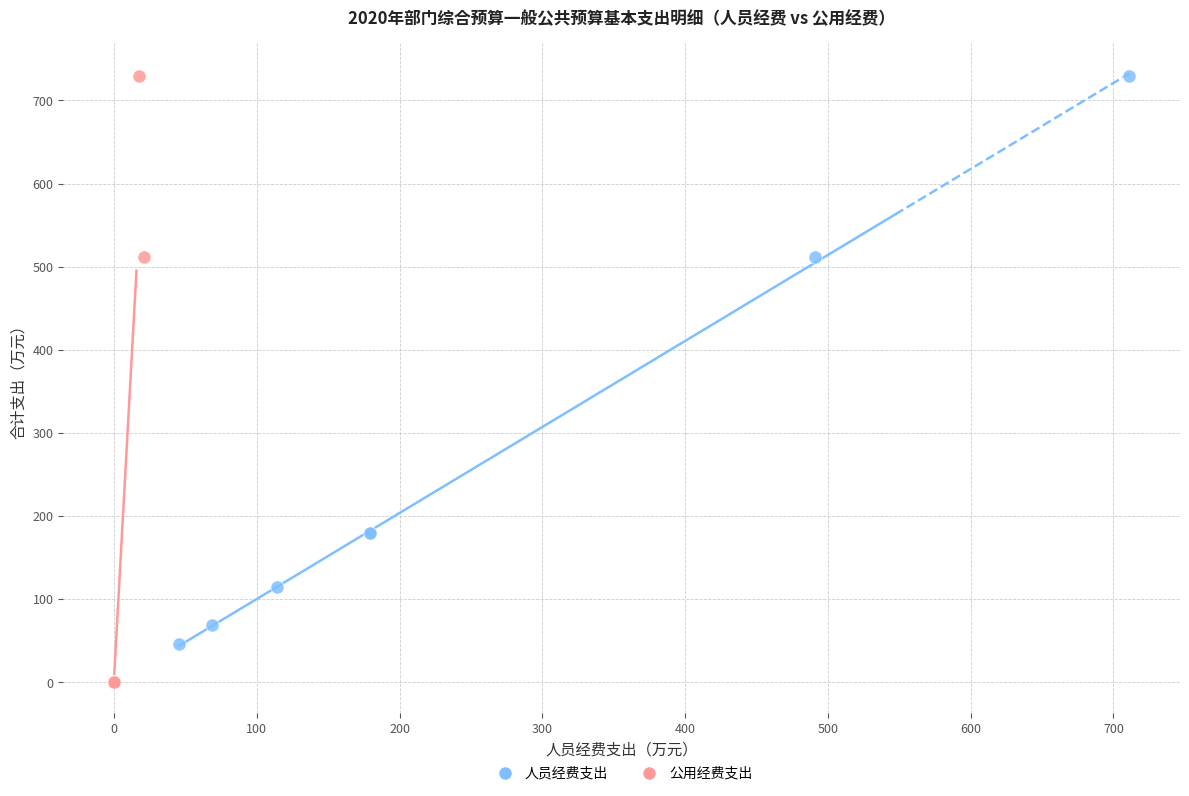

What are all the series names shown in the legend?

人员经费支出, 公用经费支出